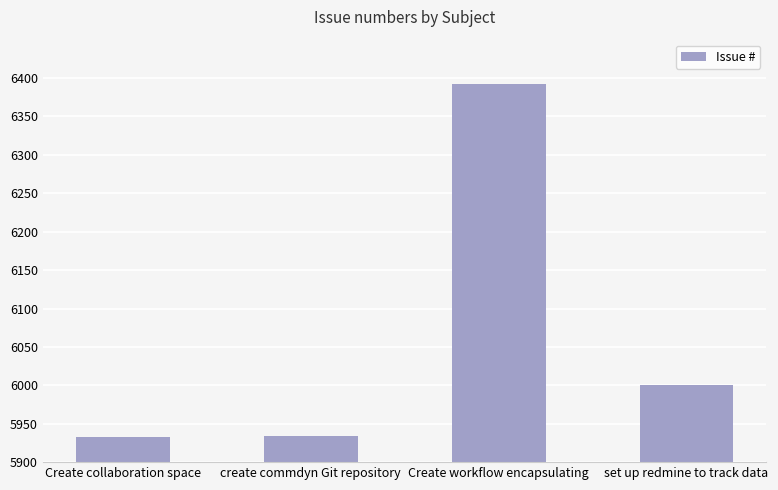

Between set up redmine to track data and Create workflow encapsulating, which is larger?

Create workflow encapsulating